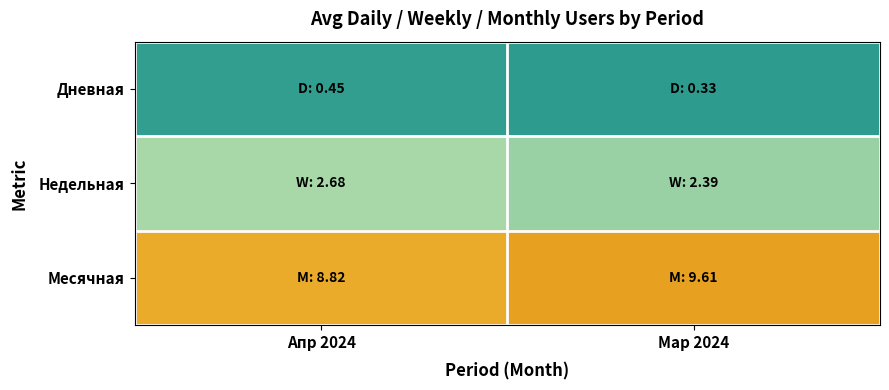

Rank the series at Апр 2024 from lowest to highest value.

Дневная, Недельная, Месячная